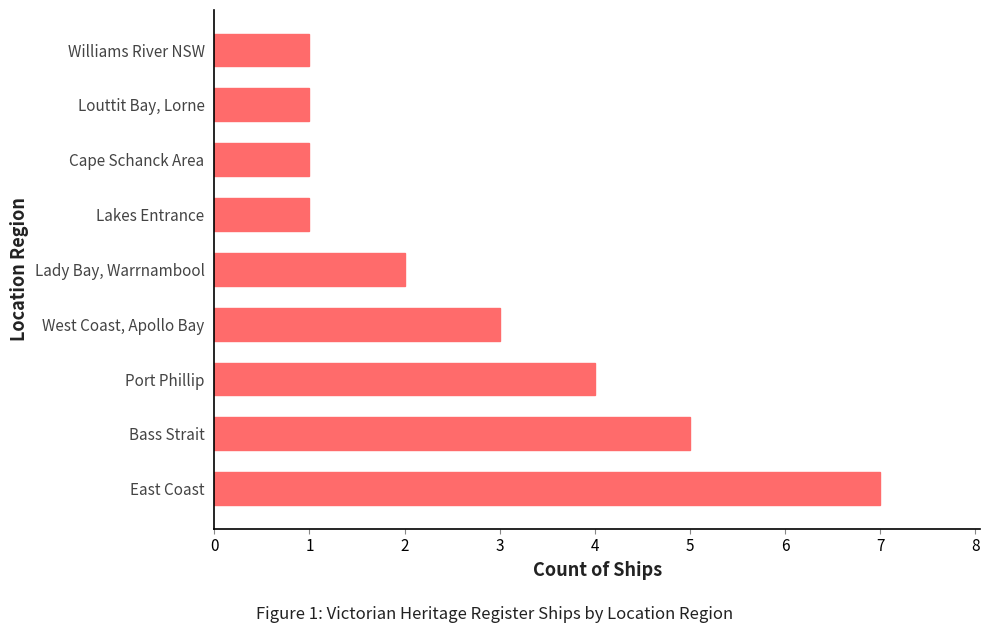

True or false: the data shows 5 at West Coast, Apollo Bay.

False